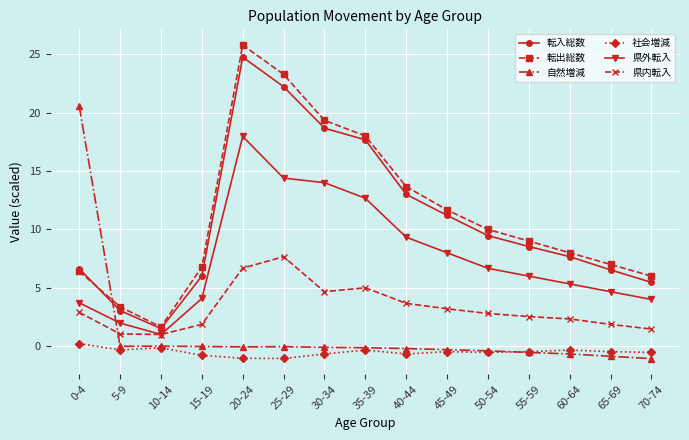

How many categories are shown in the chart?

15